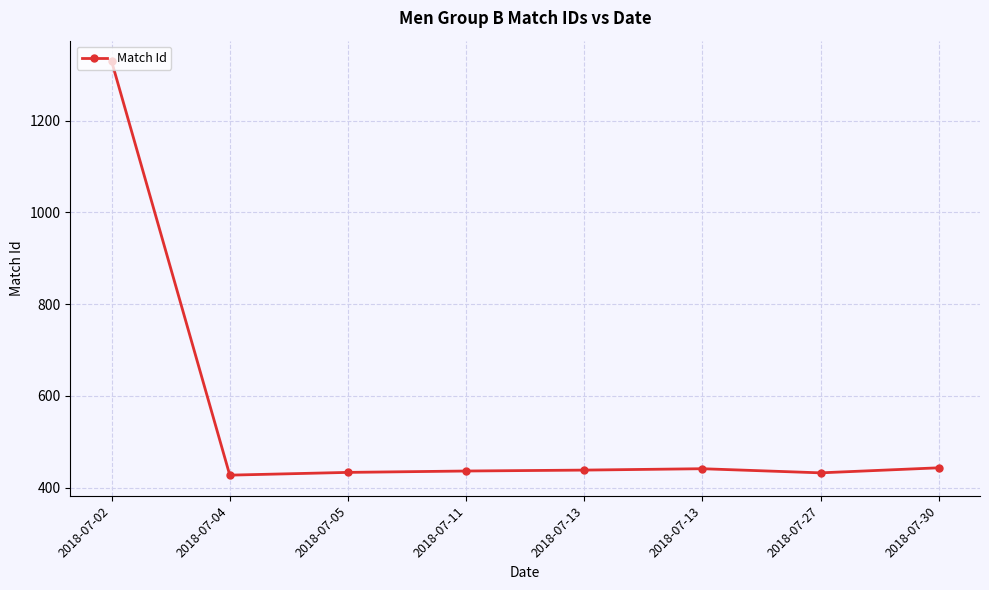

At which label is the value closest to 878?

2018-07-30